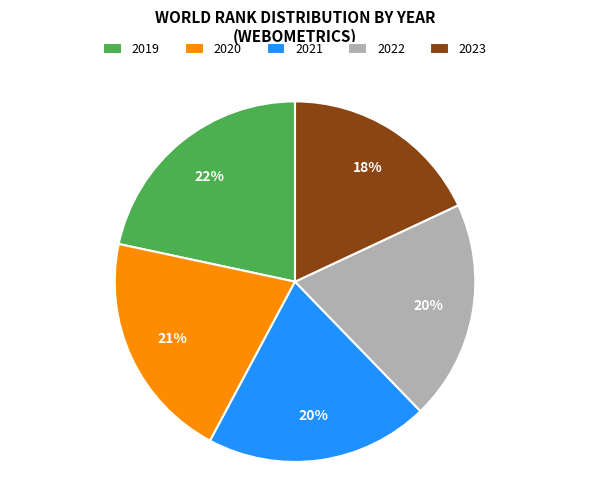

To the nearest percent, what percentage of the pie is 2021?

20%